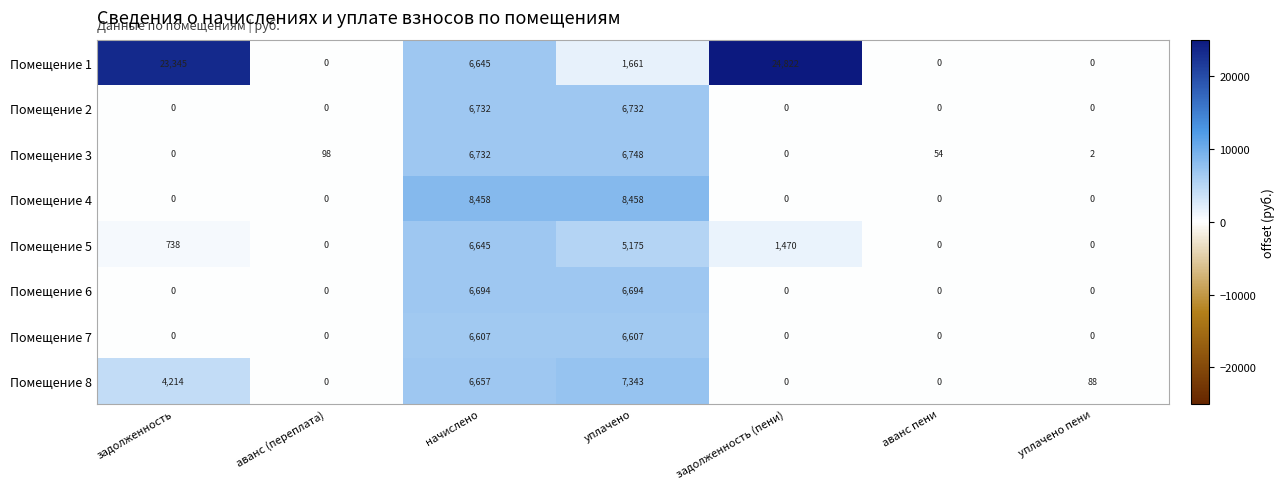

What is the difference between the maximum and minimum values in the Помещение 7 series?

6607